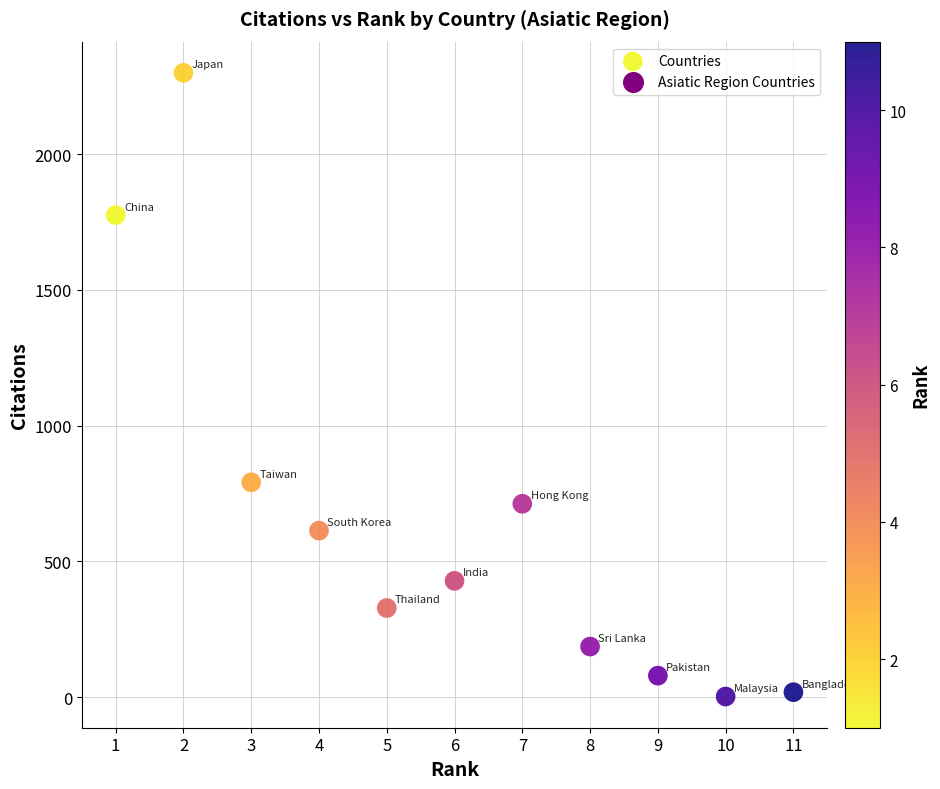

What Y value in the scatter plot is closest to 1150?

791